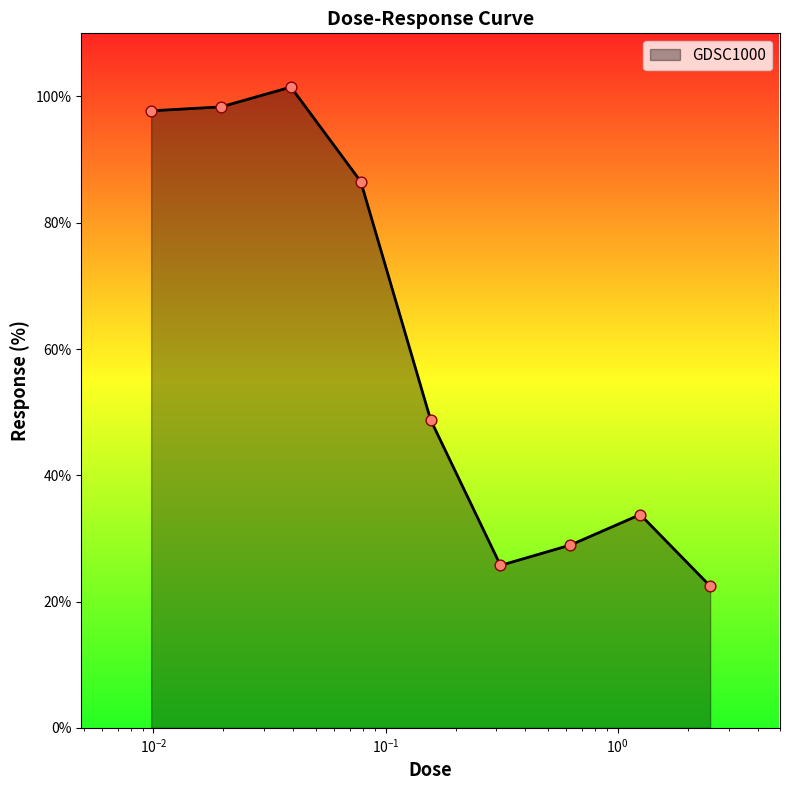

What is the difference between the maximum and minimum values?

79.0